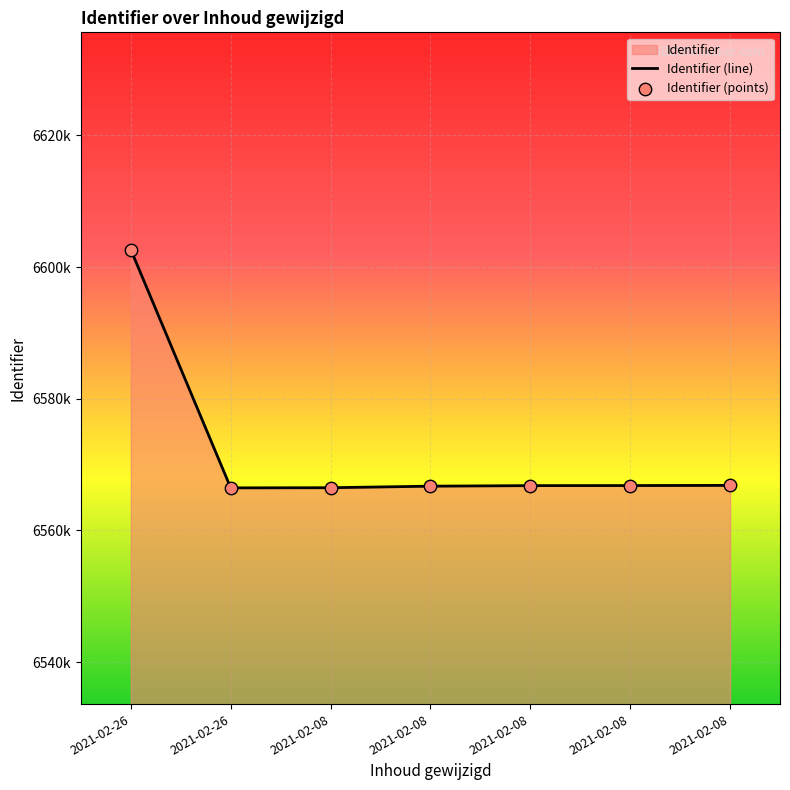

Which series has the largest Y range (max minus min)?

Identifier (line)